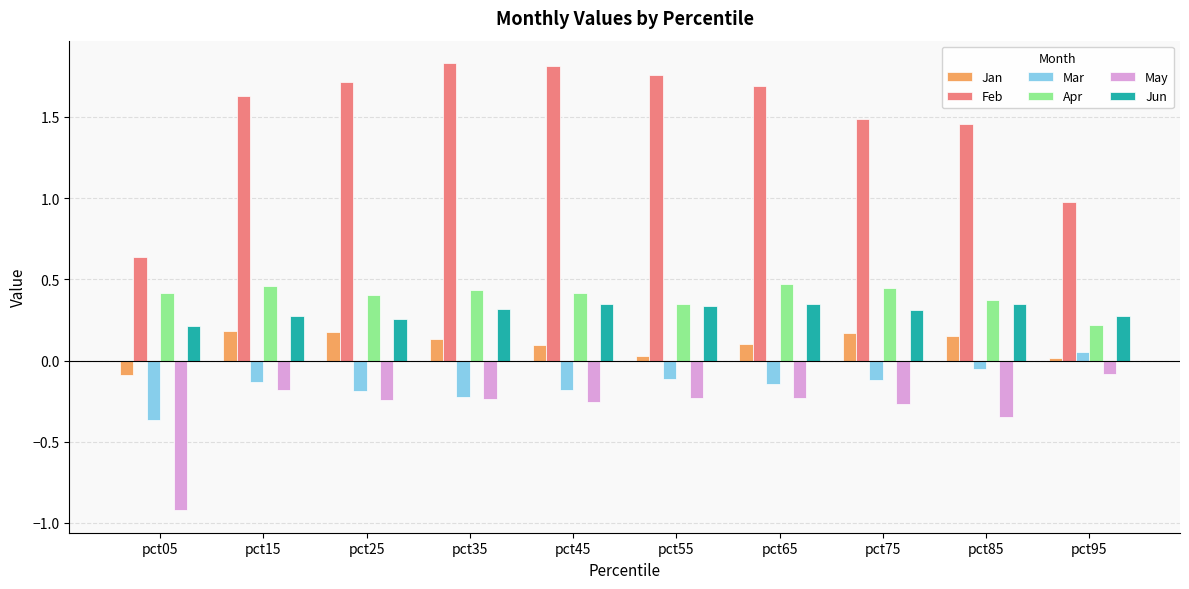

What is the difference between the highest and lowest values at pct55?

2.0